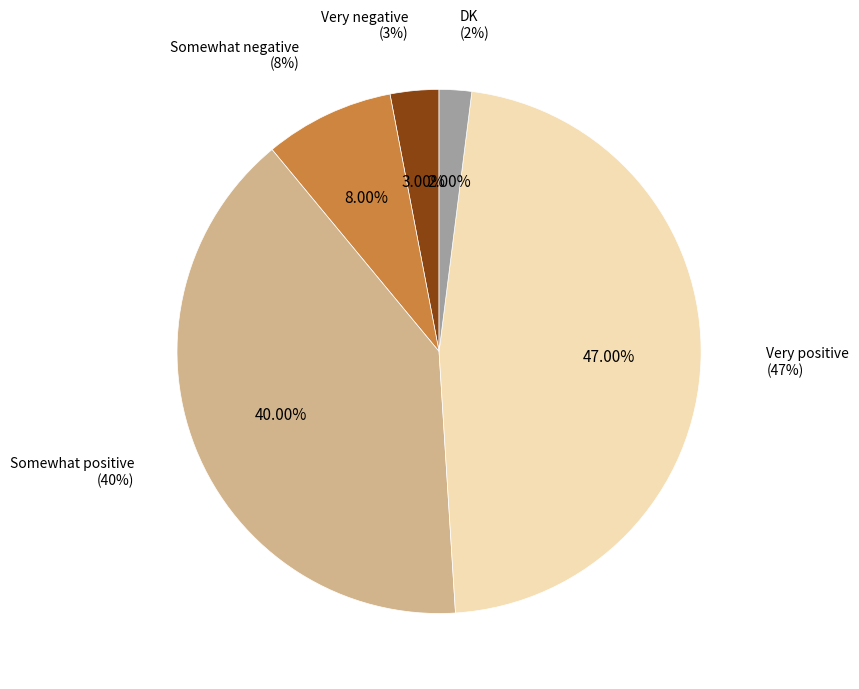

The DK slice represents 1% of the pie. True or false?

False